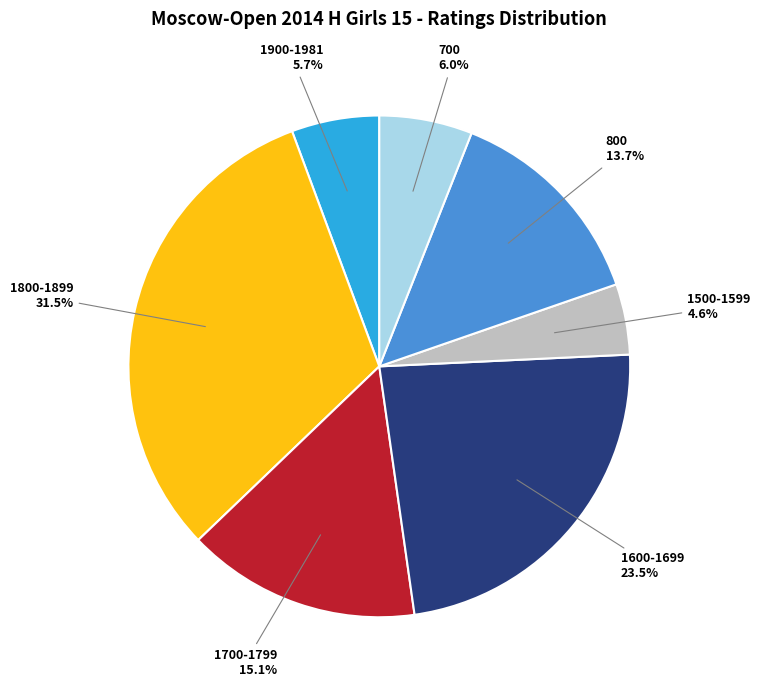

Is there any slice that represents more than half of the pie?

No